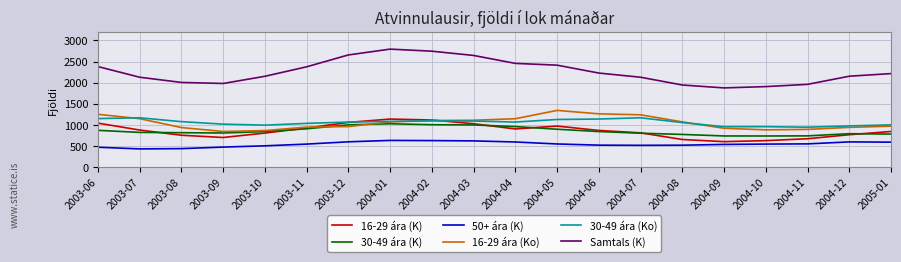

How many categories are shown in the chart?

20